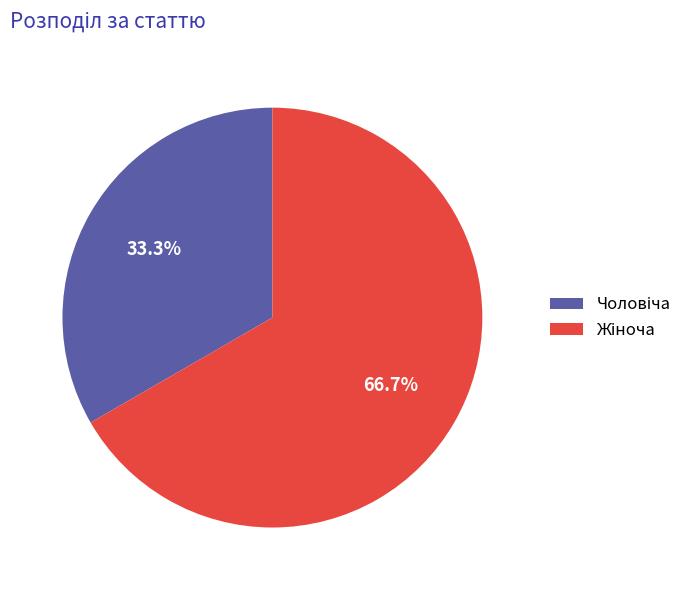

Does any single category account for the majority?

Yes